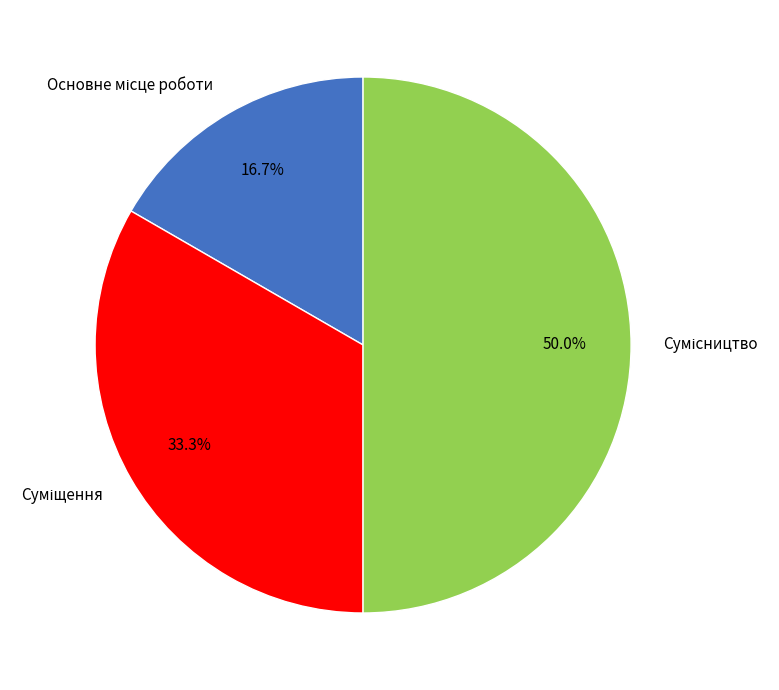

The Сумісництво slice represents 64% of the pie. True or false?

False